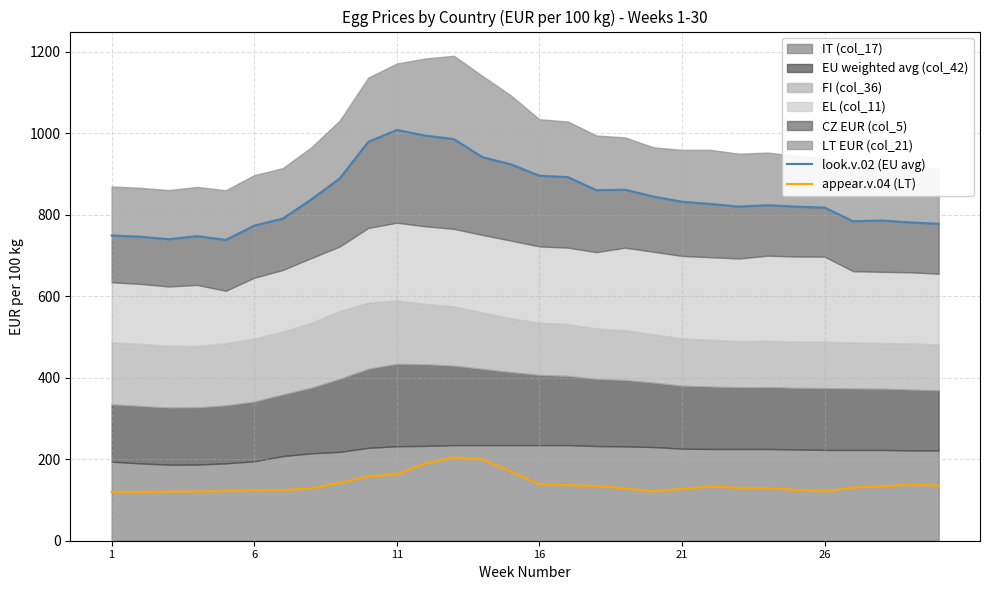

Reading left to right, extract all data points from this chart.

look.v.02 (EU avg): 749.1	746.1	740.0	747.6	738.3	773.3	790.5	837.4	889.3	979.0	1008.0	994.2	985.7	941.4	923.7	895.9	892.3	860.3	861.4	844.6	831.9	826.4	820.0	823.5	819.9	817.5	784.1	785.9	781.2	777.9
appear.v.04 (LT): 120.1	119.9	120.5	120.8	121.7	123.9	124.0	128.0	142.2	157.7	163.0	189.3	204.4	199.4	169.0	138.4	136.4	134.1	128.3	120.8	127.4	132.8	129.8	129.1	124.6	121.1	130.5	133.2	137.8	134.8